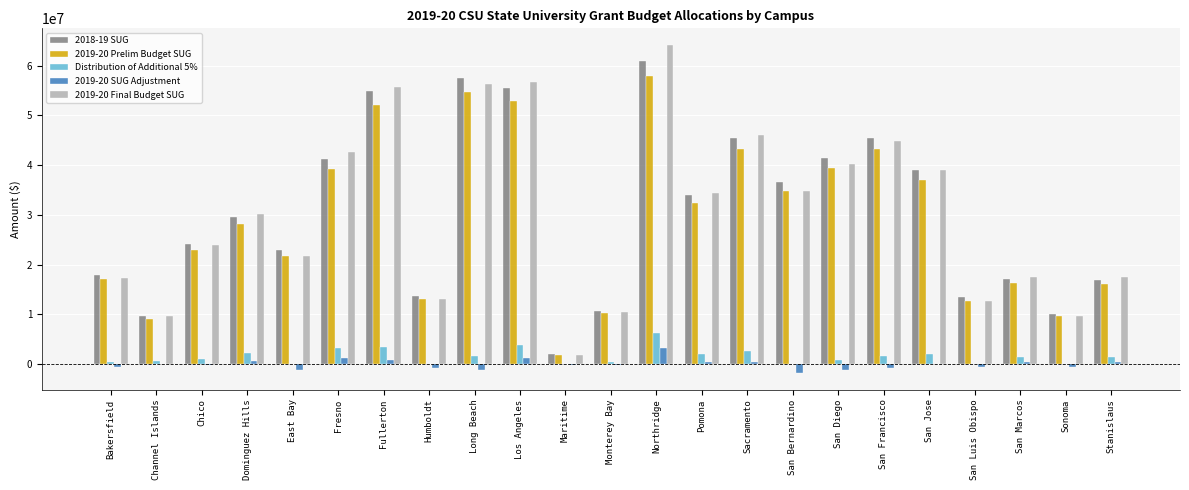

What are all the series names shown in the legend?

2018-19 SUG, 2019-20 Prelim Budget SUG, Distribution of Additional 5%, 2019-20 SUG Adjustment, 2019-20 Final Budget SUG